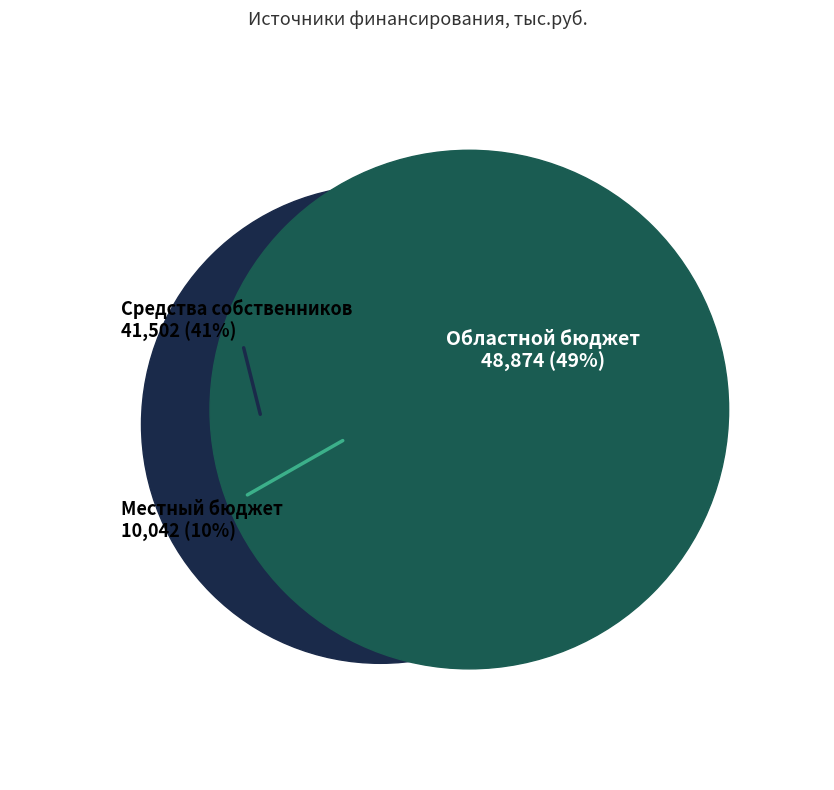

Which slice is the smallest?

Местный бюджет